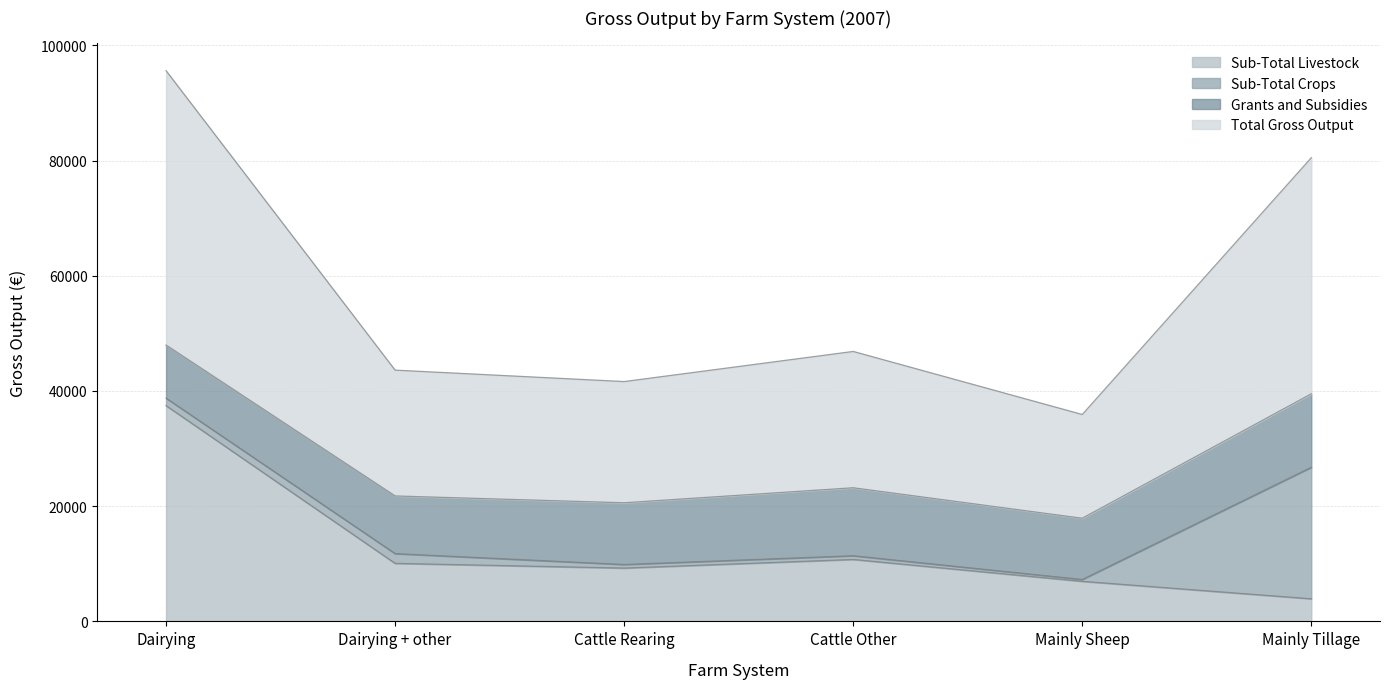

What is the label of the 3rd point from the right?

Cattle Other